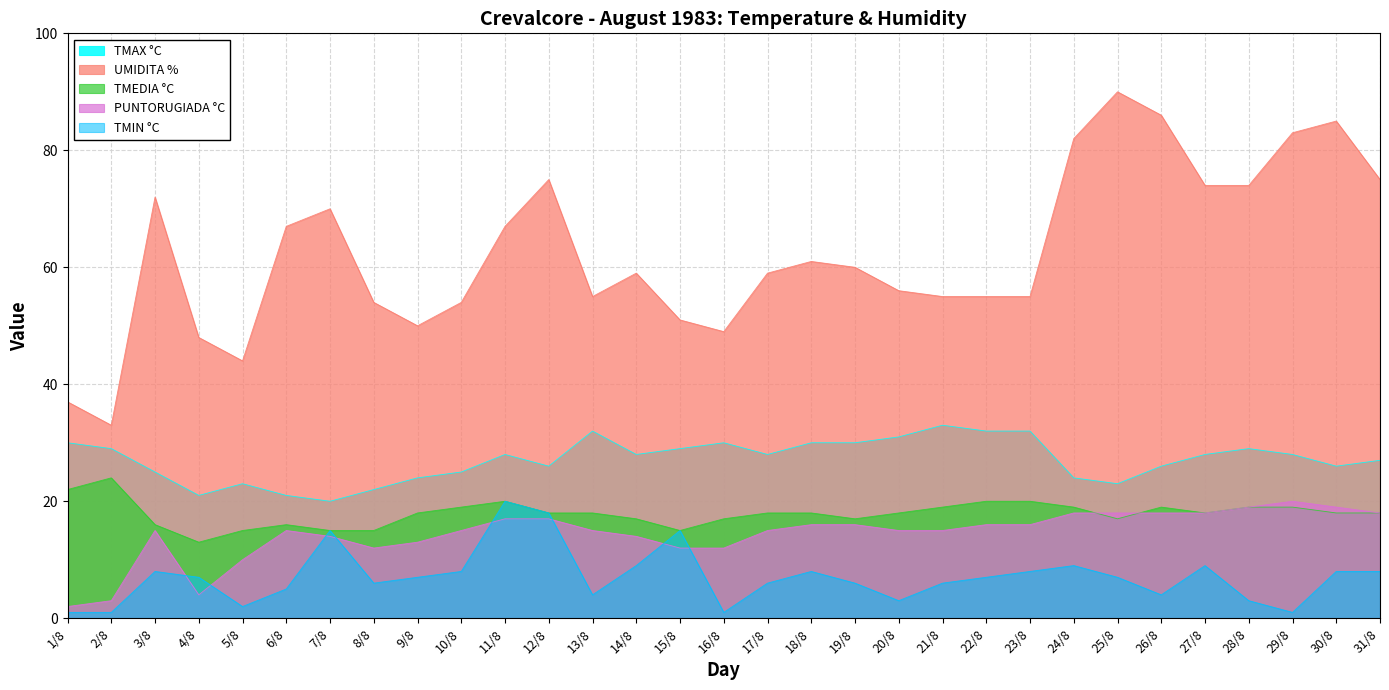

Reading left to right, extract all data points from this chart.

TMAX °C: 1/8=30	2/8=29	3/8=25	4/8=21	5/8=23	6/8=21	7/8=20	8/8=22	9/8=24	10/8=25	11/8=28	12/8=26	13/8=32	14/8=28	15/8=29	16/8=30	17/8=28	18/8=30	19/8=30	20/8=31	21/8=33	22/8=32	23/8=32	24/8=24	25/8=23	26/8=26	27/8=28	28/8=29	29/8=28	30/8=26	31/8=27
TMEDIA °C: 1/8=22	2/8=24	3/8=16	4/8=13	5/8=15	6/8=16	7/8=15	8/8=15	9/8=18	10/8=19	11/8=20	12/8=18	13/8=18	14/8=17	15/8=15	16/8=17	17/8=18	18/8=18	19/8=17	20/8=18	21/8=19	22/8=20	23/8=20	24/8=19	25/8=17	26/8=19	27/8=18	28/8=19	29/8=19	30/8=18	31/8=18
TMIN °C: 1/8=1	2/8=1	3/8=8	4/8=7	5/8=2	6/8=5	7/8=15	8/8=6	9/8=7	10/8=8	11/8=20	12/8=18	13/8=4	14/8=9	15/8=15	16/8=1	17/8=6	18/8=8	19/8=6	20/8=3	21/8=6	22/8=7	23/8=8	24/8=9	25/8=7	26/8=4	27/8=9	28/8=3	29/8=1	30/8=8	31/8=8
PUNTORUGIADA °C: 1/8=2	2/8=3	3/8=15	4/8=4	5/8=10	6/8=15	7/8=14	8/8=12	9/8=13	10/8=15	11/8=17	12/8=17	13/8=15	14/8=14	15/8=12	16/8=12	17/8=15	18/8=16	19/8=16	20/8=15	21/8=15	22/8=16	23/8=16	24/8=18	25/8=18	26/8=18	27/8=18	28/8=19	29/8=20	30/8=19	31/8=18
UMIDITA %: 1/8=37	2/8=33	3/8=72	4/8=48	5/8=44	6/8=67	7/8=70	8/8=54	9/8=50	10/8=54	11/8=67	12/8=75	13/8=55	14/8=59	15/8=51	16/8=49	17/8=59	18/8=61	19/8=60	20/8=56	21/8=55	22/8=55	23/8=55	24/8=82	25/8=90	26/8=86	27/8=74	28/8=74	29/8=83	30/8=85	31/8=75